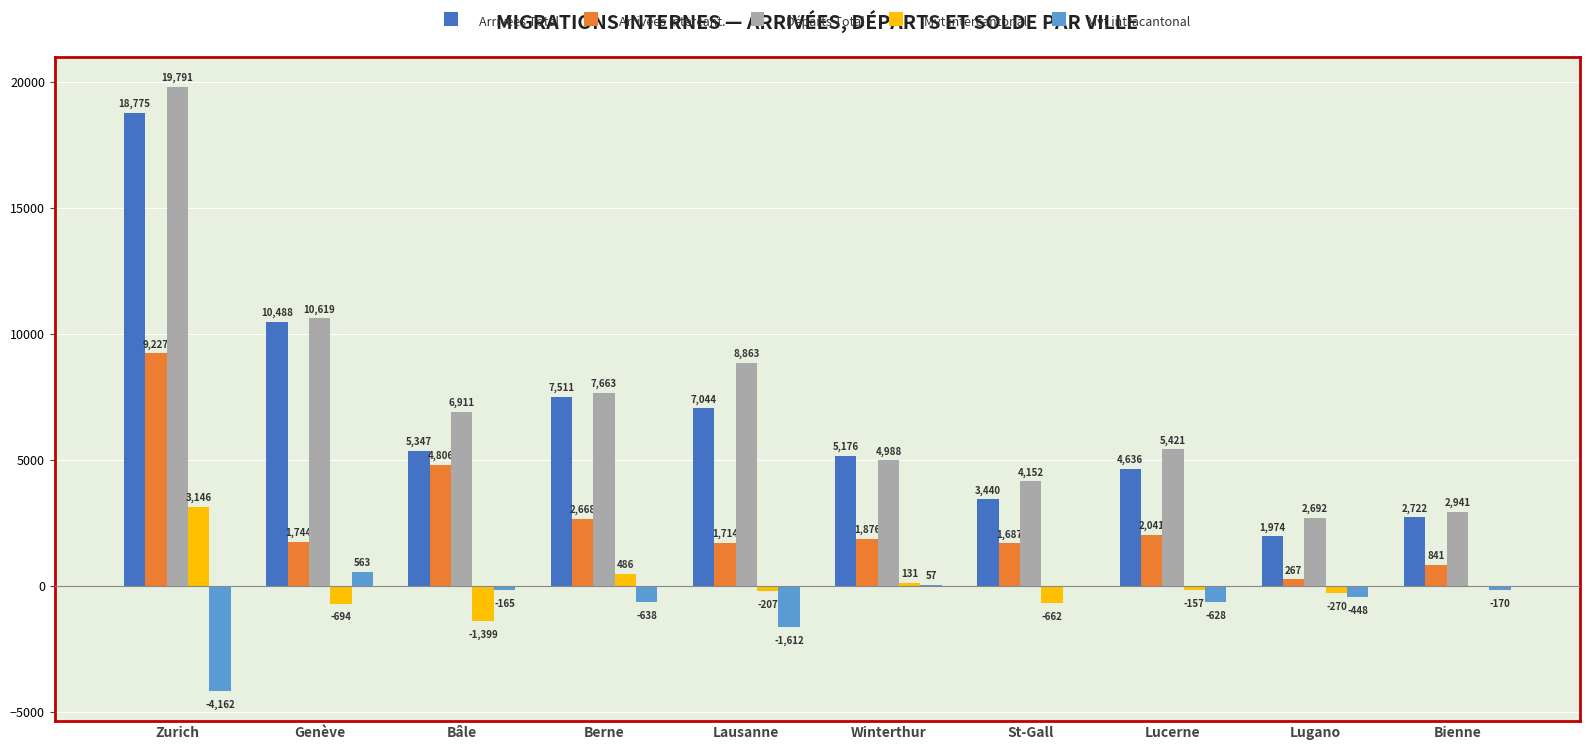

Which label corresponds to the largest value in the chart?

Zurich